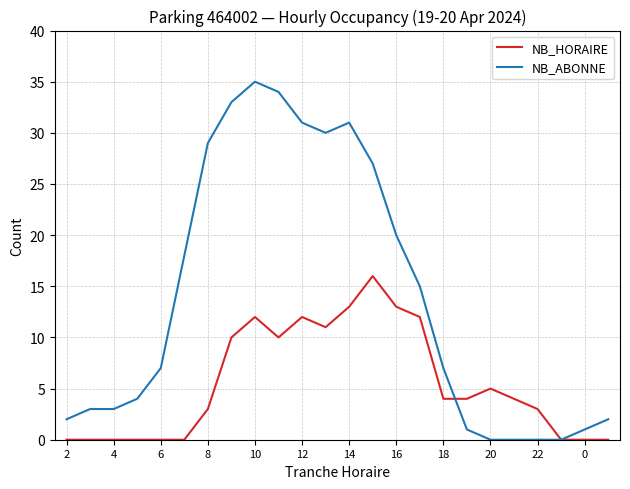

Rank the series by their average value, from lowest to highest.

NB_HORAIRE, NB_ABONNE